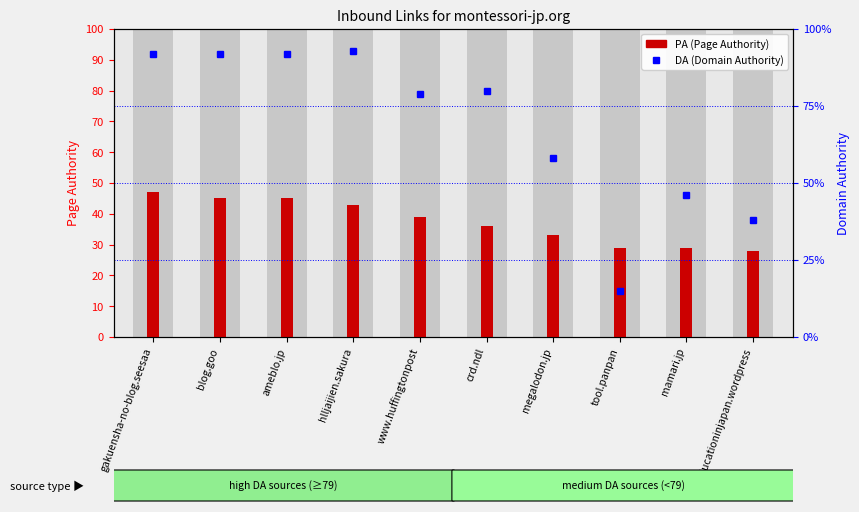

At which label does DA (Domain Authority) reach its peak?

hlljaijien.sakura